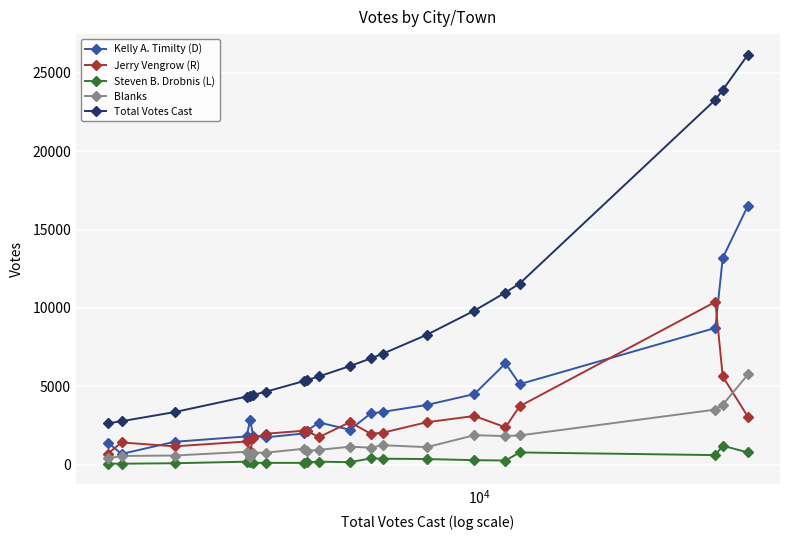

Which series has the largest total across all categories?

Total Votes Cast